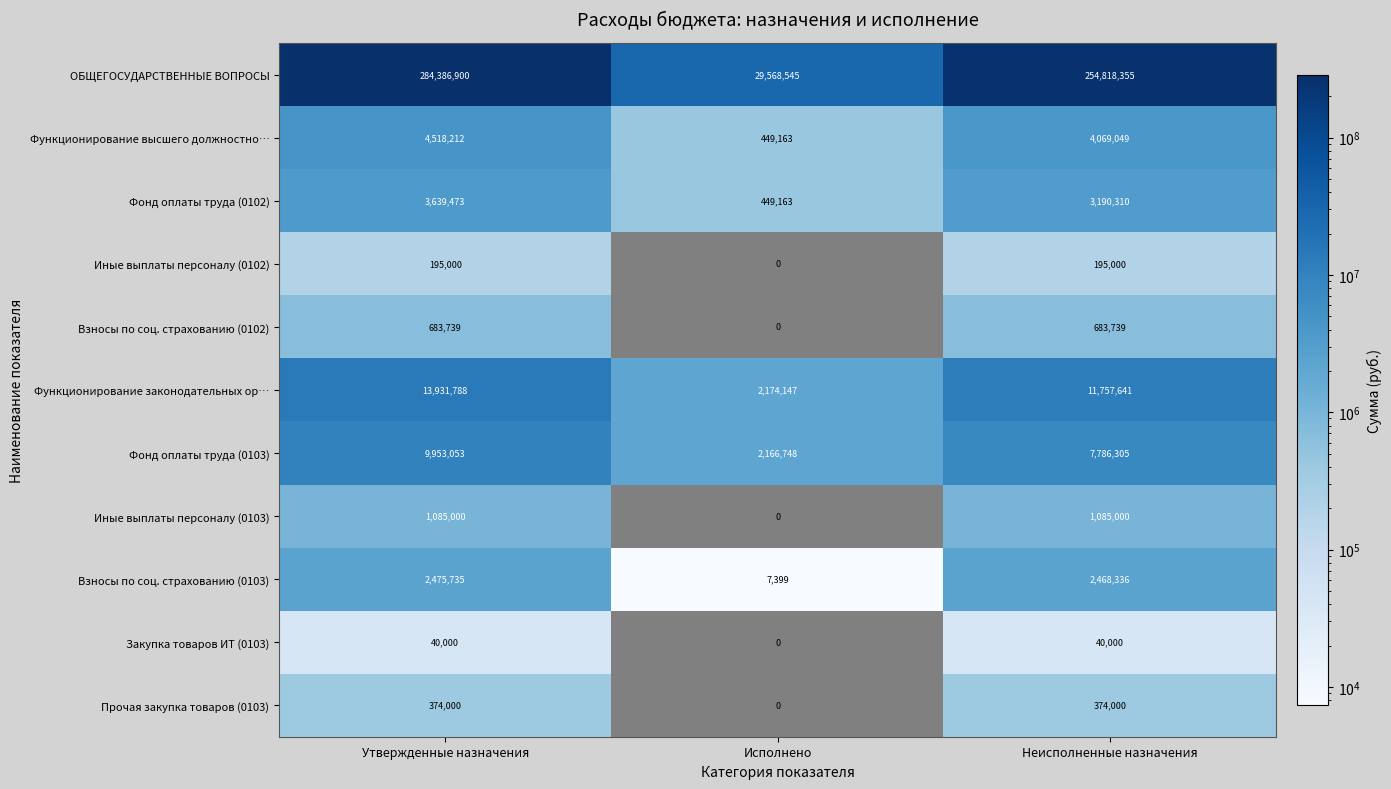

What is the smallest value displayed?

7399.4